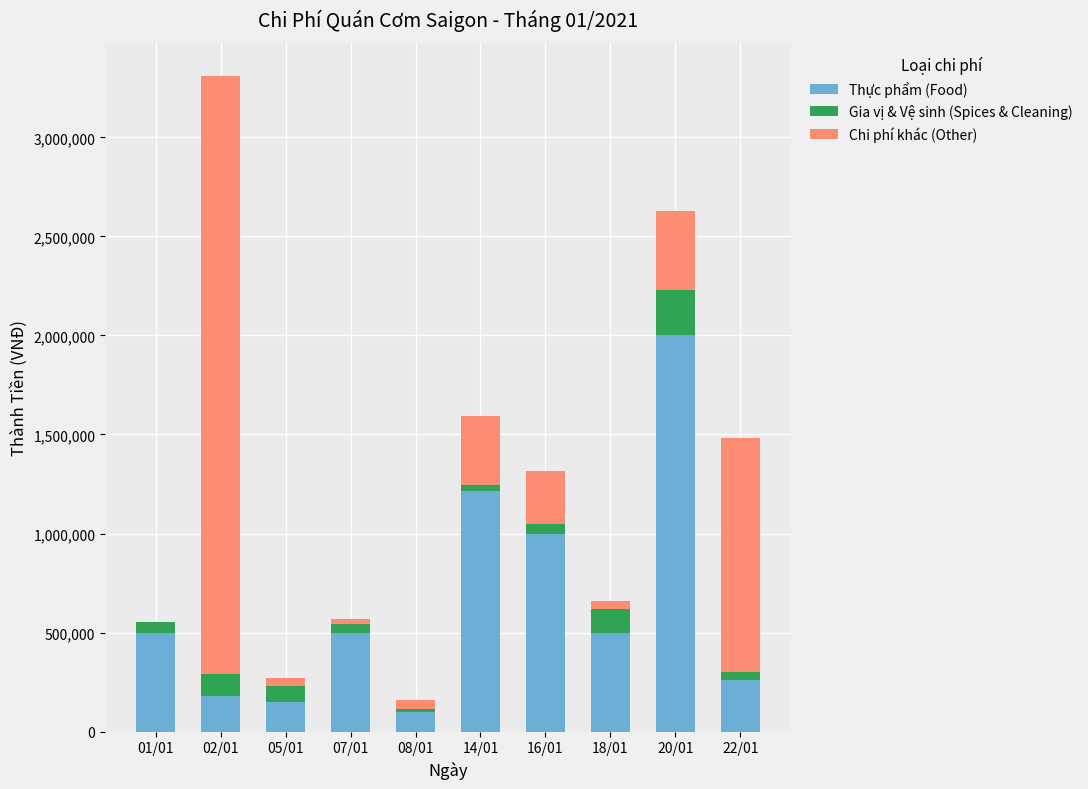

At which category is the sum across all series the highest?

02/01